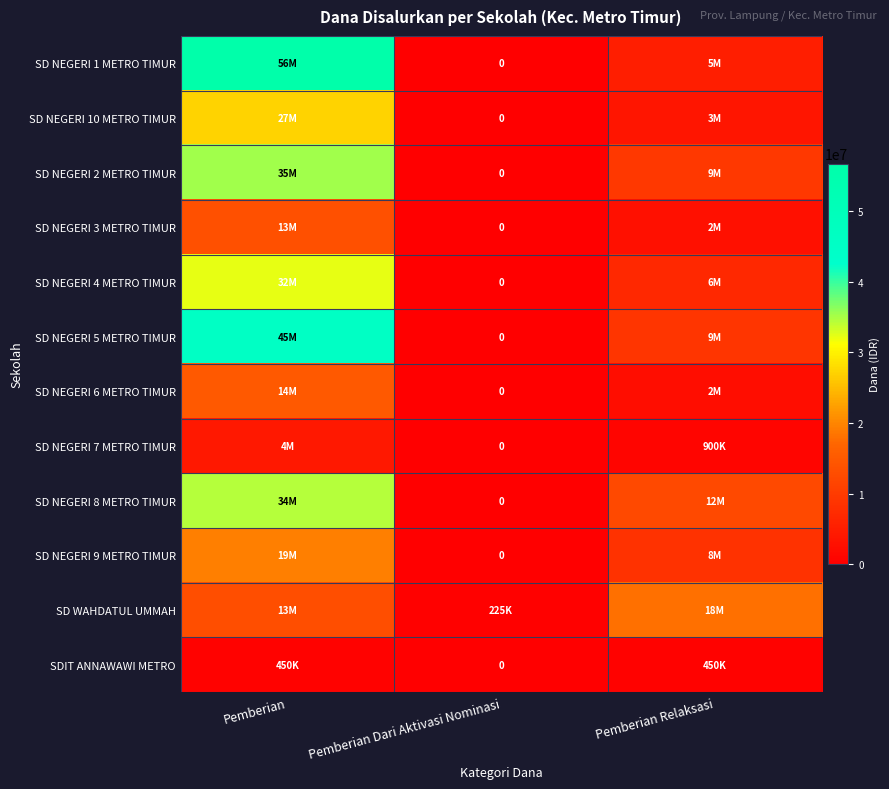

How many values in SD NEGERI 6 METRO TIMUR are above zero?

2